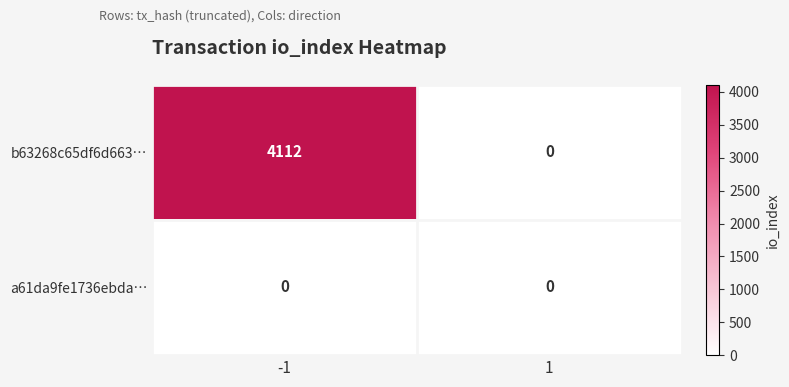

How many data points does each series have?

2